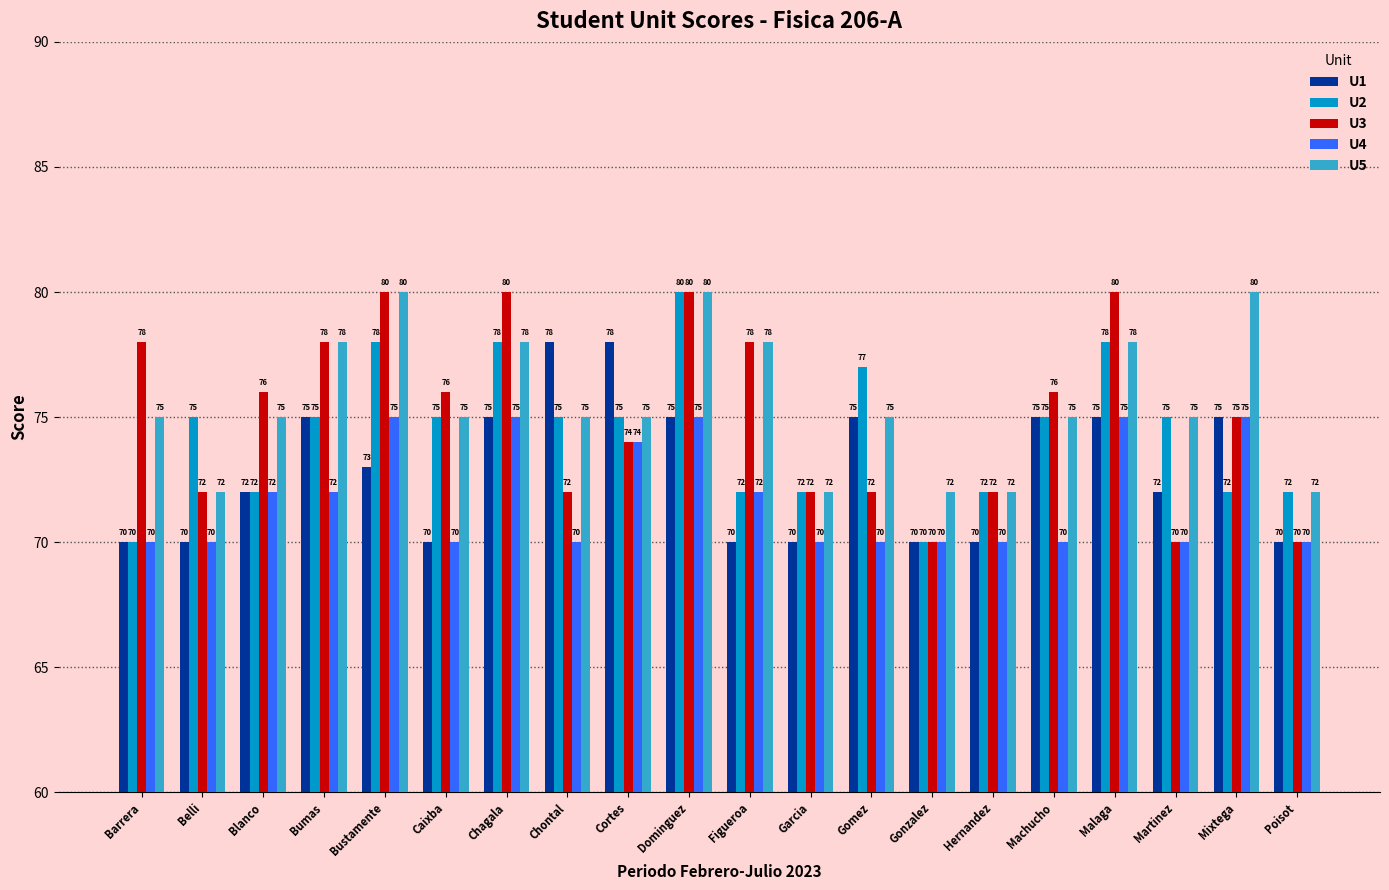

What is the spread (max minus min) of values at Belli?

5